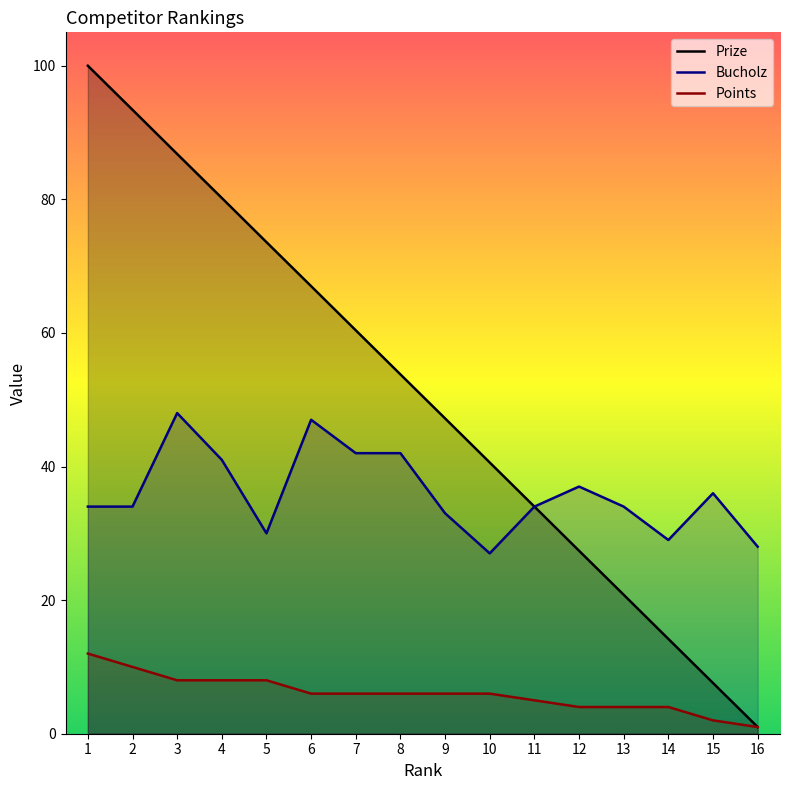

In Bucholz, how many points are lower than both neighbors (excluding endpoints)?

3